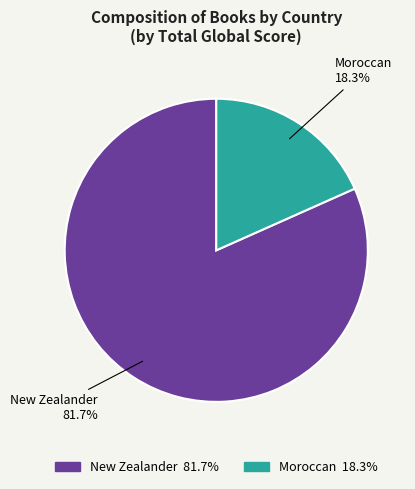

How much of the chart is everything except New Zealander?

18.3%